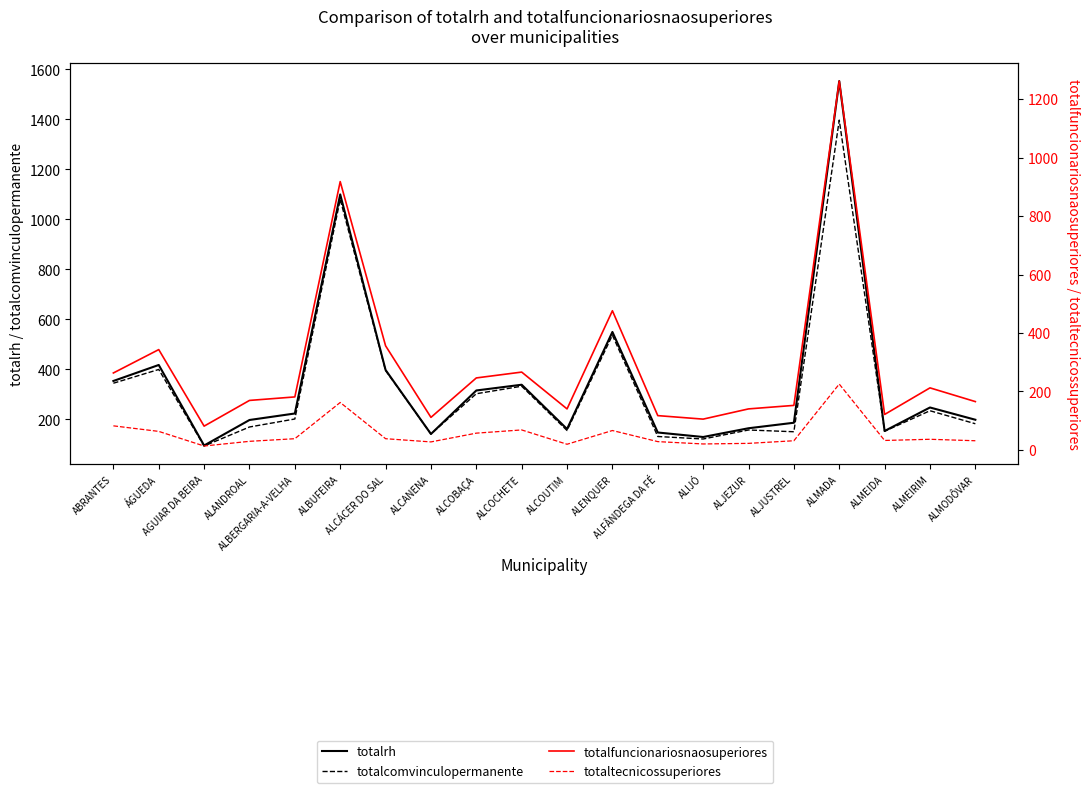

True or false: totalcomvinculopermanente and totaltecnicossuperiores cross at least once.

False